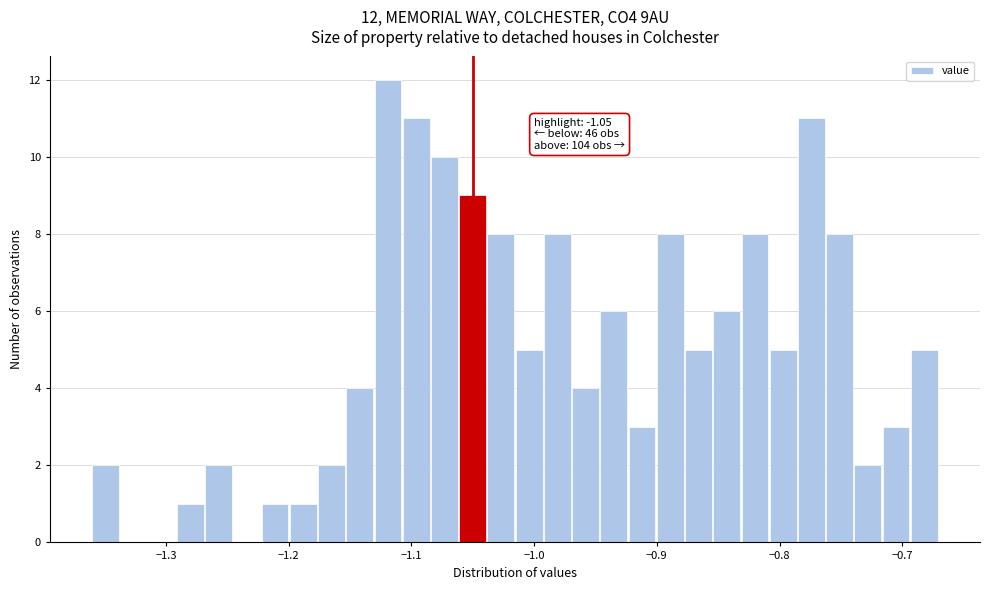

Read against the x-axis, roughly where is the centre of the tallest bar?

-1.12